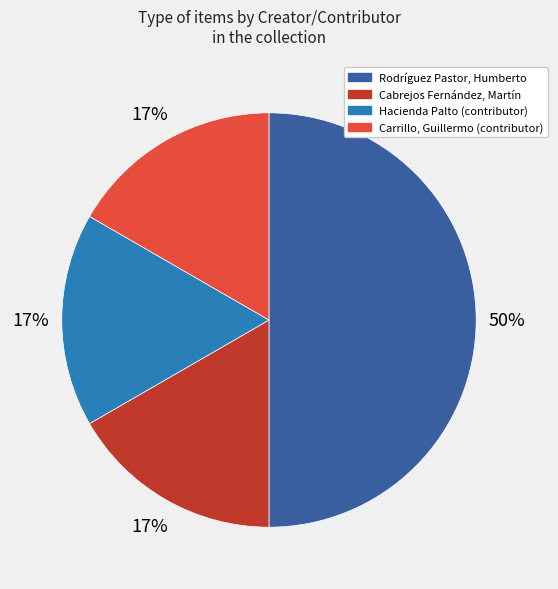

To the nearest percent, what is the average slice percentage?

25%